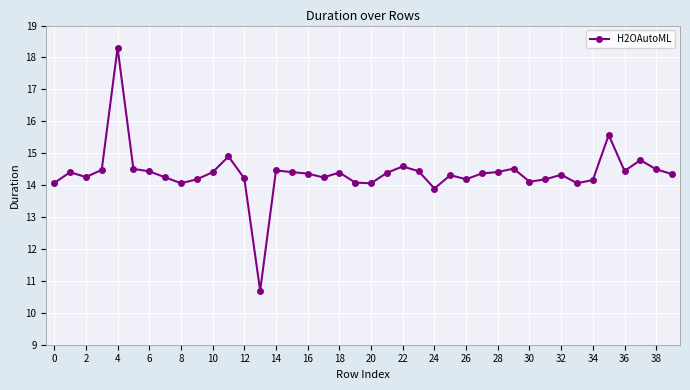

True or false: there are more than 2 points higher than both neighbors.

True